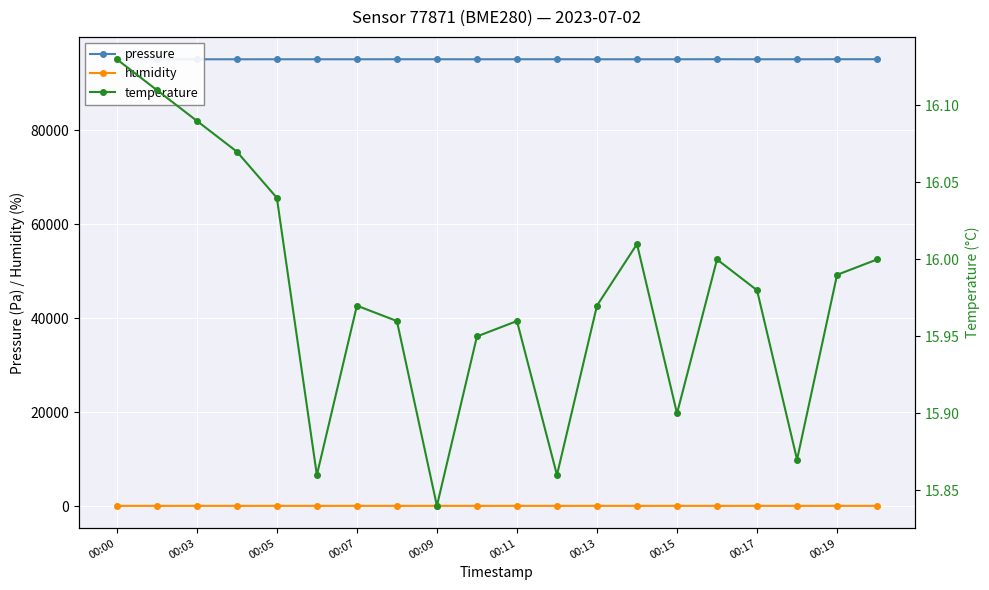

How many lines are shown in the chart?

3